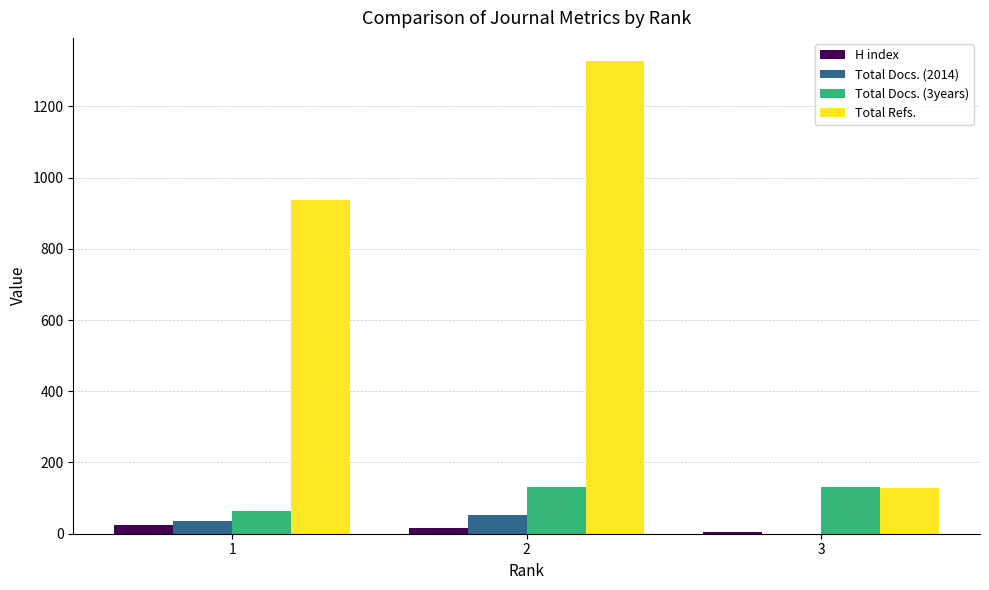

What is the maximum value for H index?

24